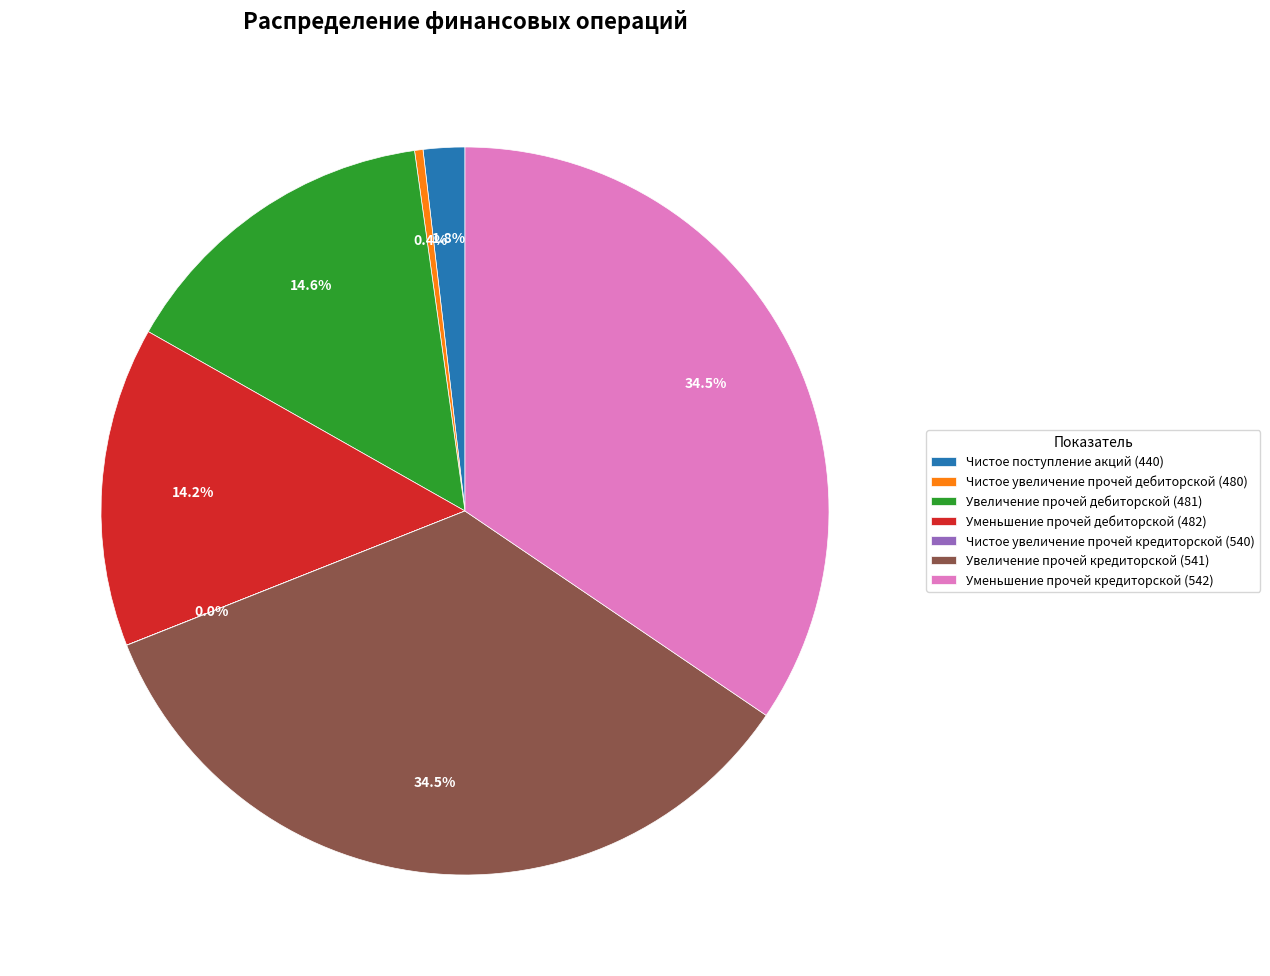

To the nearest percent, what is the combined percentage of Увеличение прочей дебиторской (481) and Уменьшение прочей дебиторской (482)?

29%